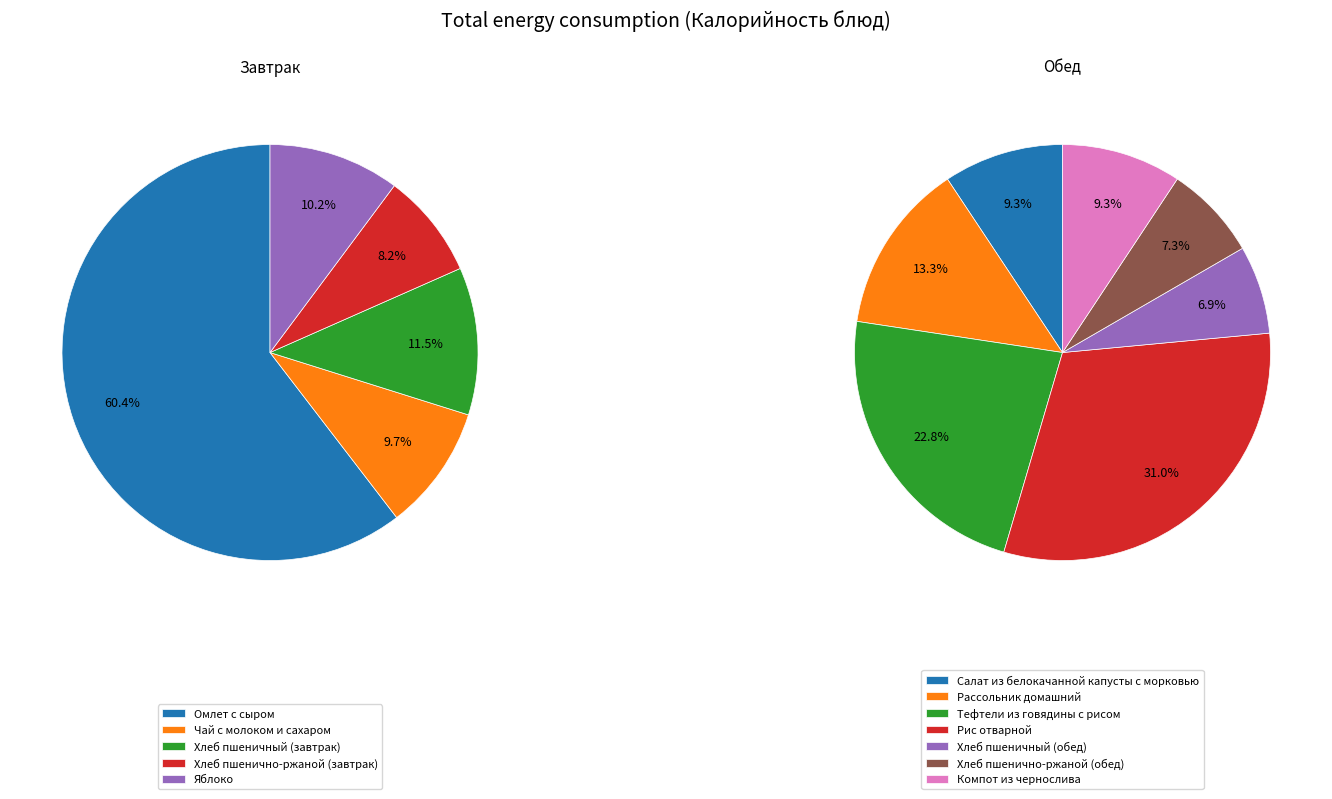

How many segments does this pie chart have?

12